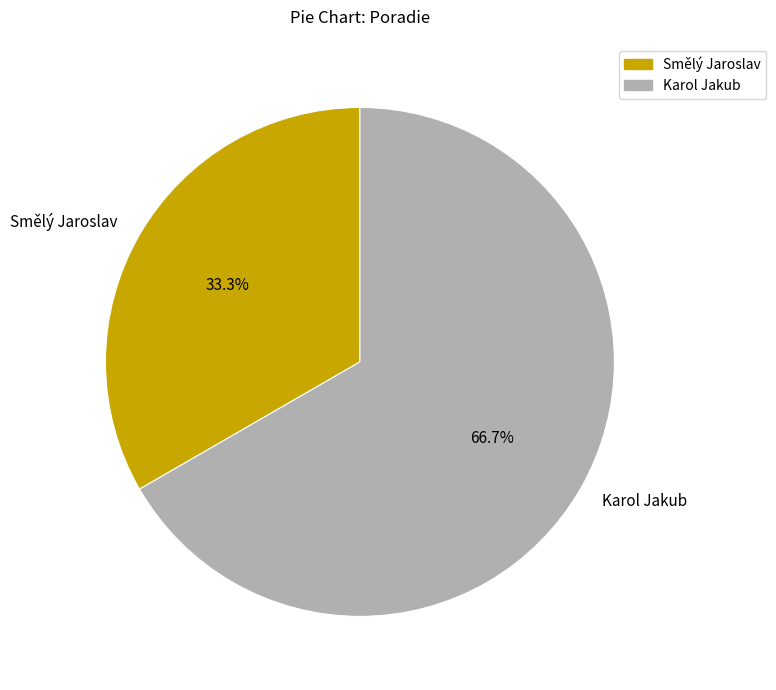

Is the sum of Smělý Jaroslav and Karol Jakub greater than half?

Yes